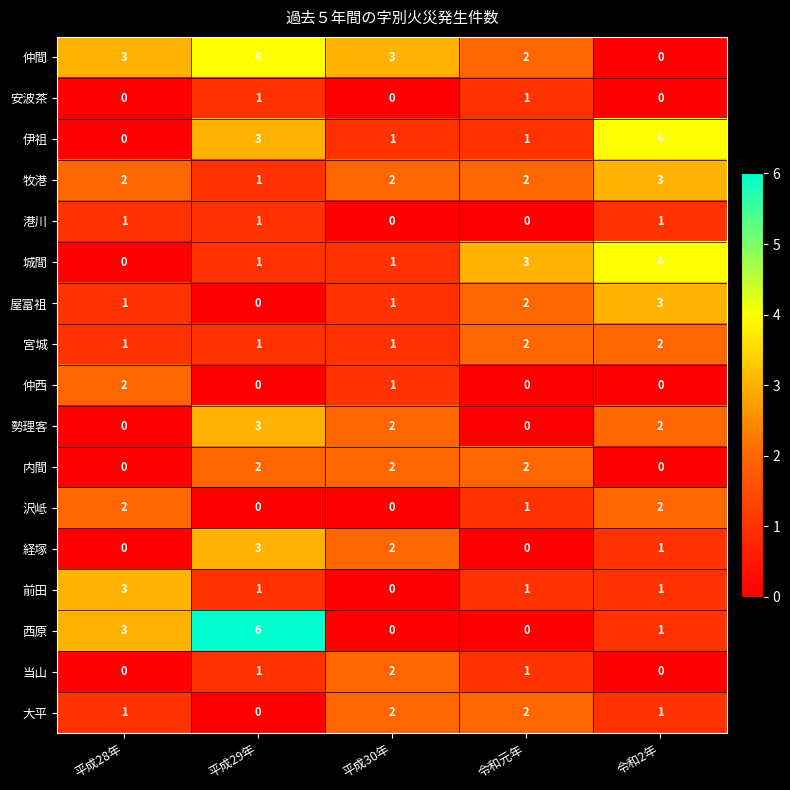

What is the difference between the highest and lowest values at 平成29年?

6